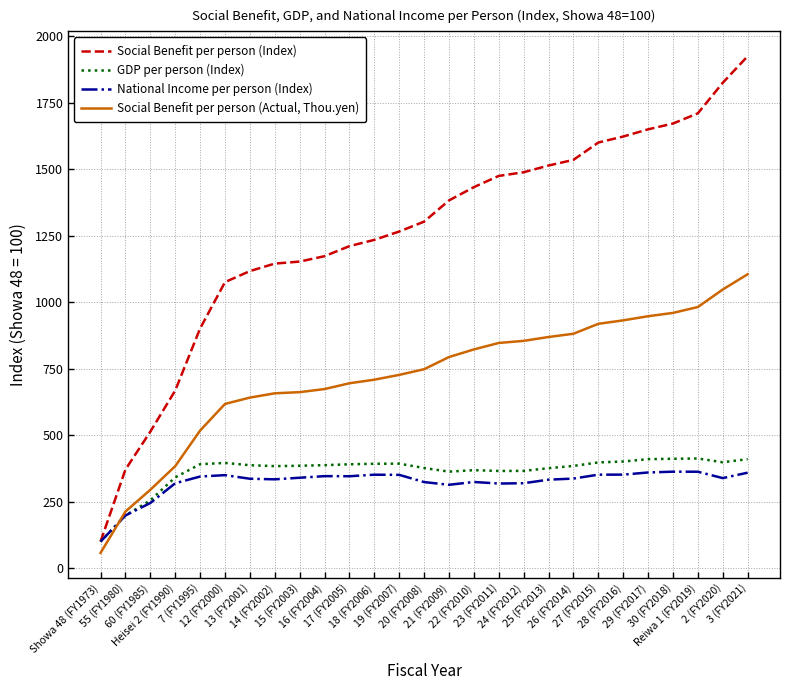

What is the minimum value shown in the chart?

57.4